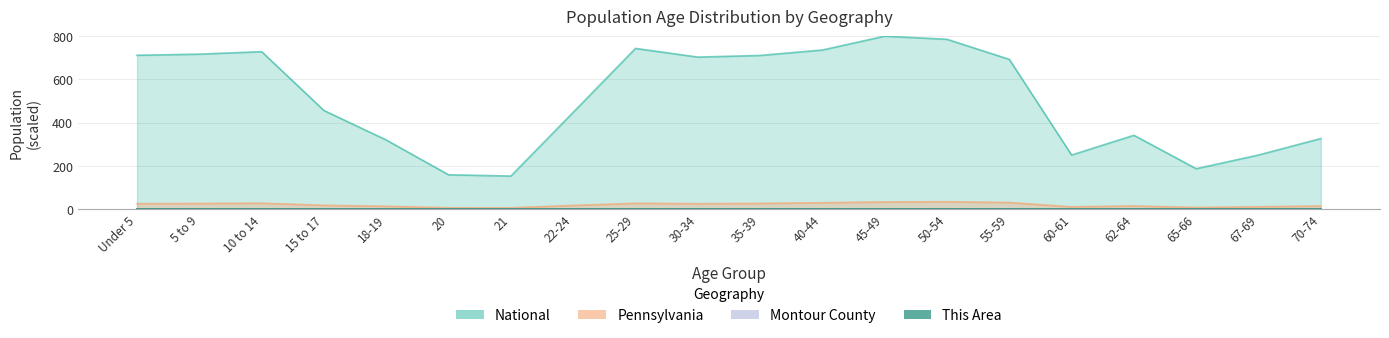

What is the average value of the National series?

511.2